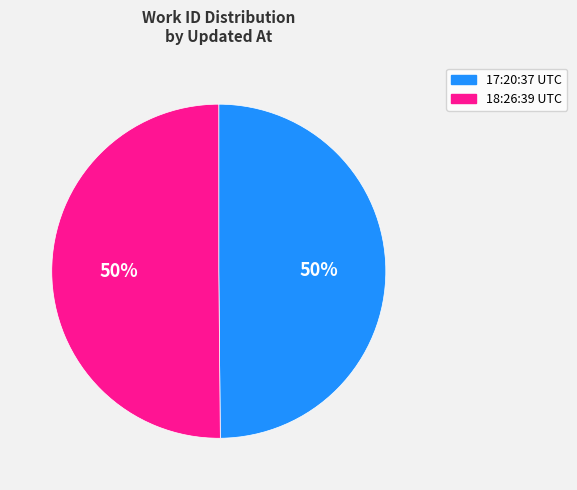

How many slices are in this pie chart?

2